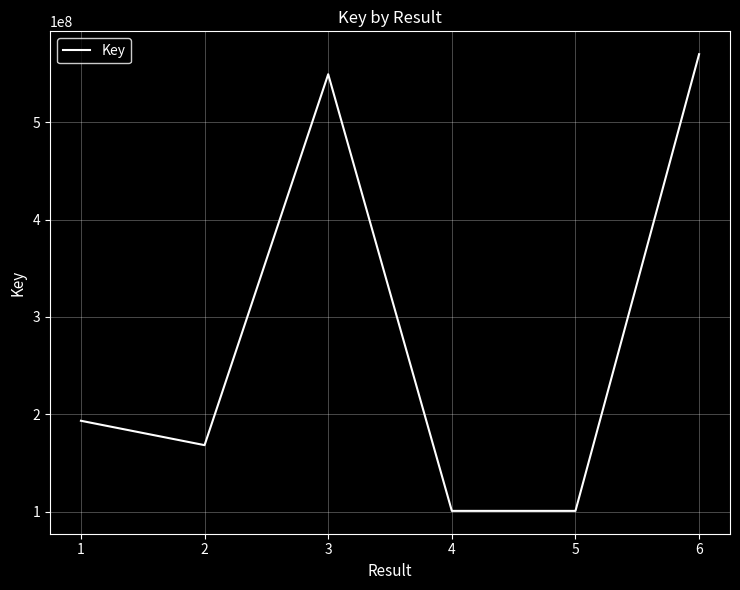

Count the number of data series in this chart.

1